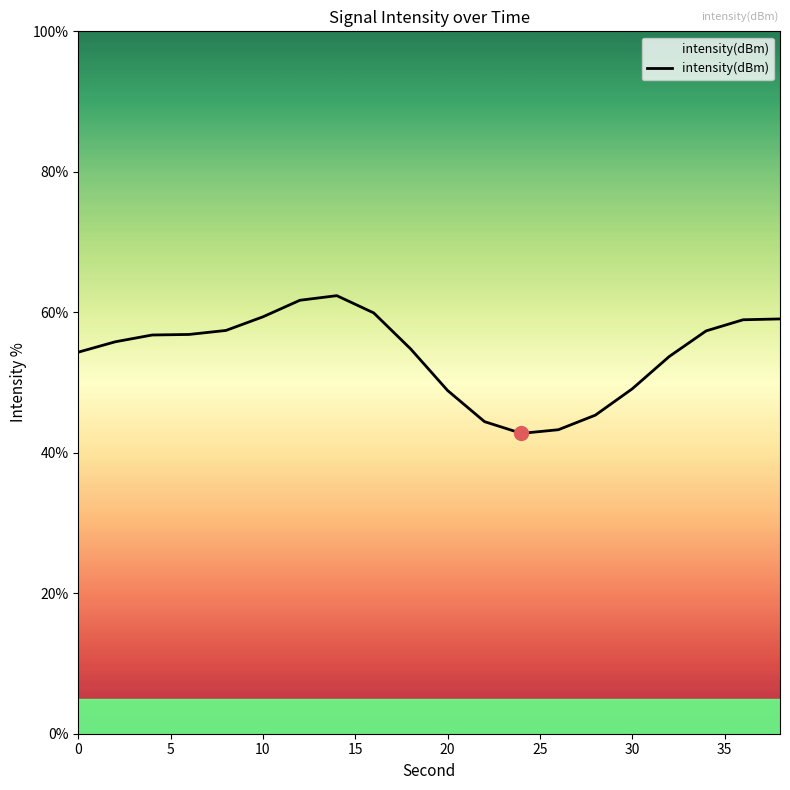

How many series are shown in this chart?

1